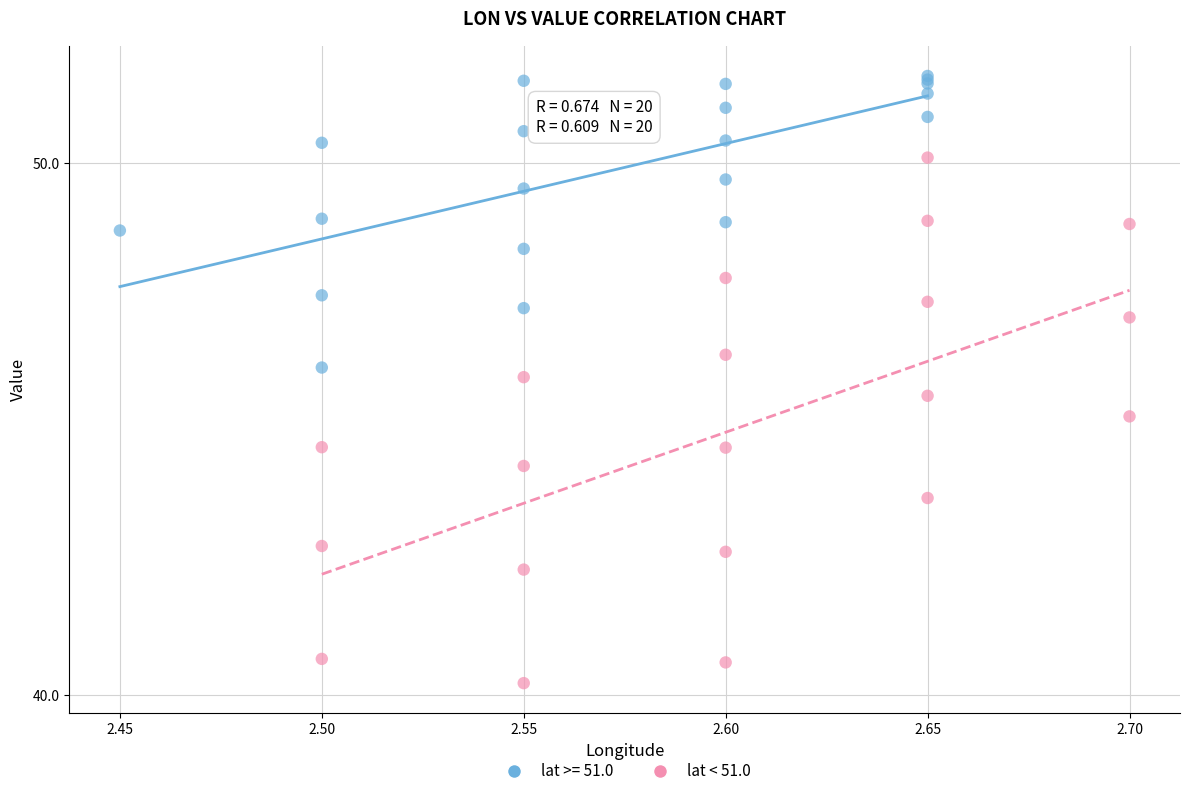

Which series contains the highest Y value?

lat >= 51.0